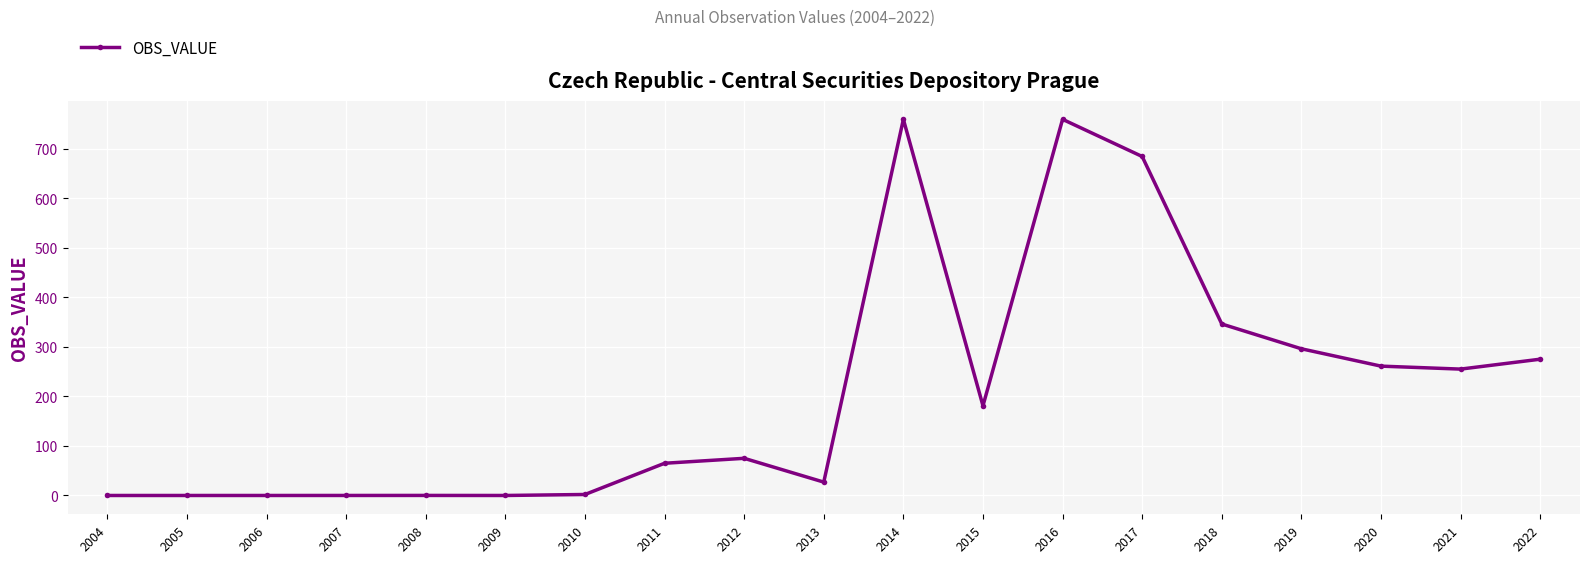

At which label is the value closest to 379?

2018